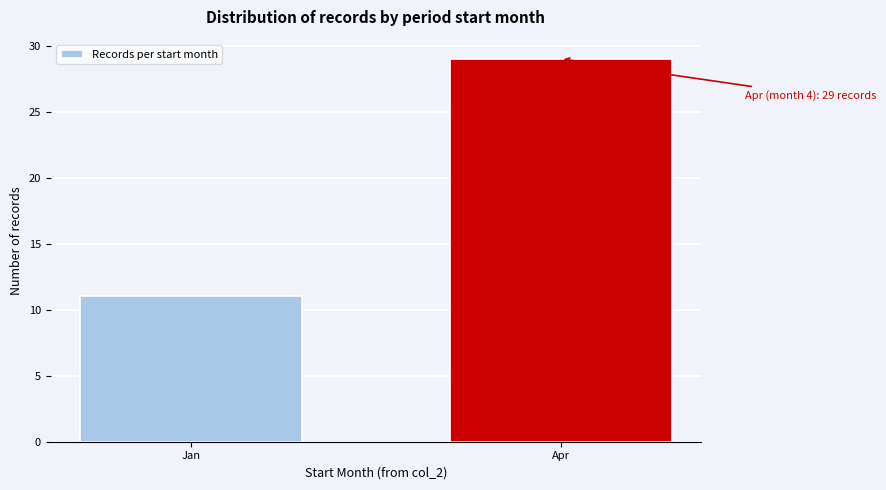

Reading left to right, list all the values displayed in this chart.

11	29